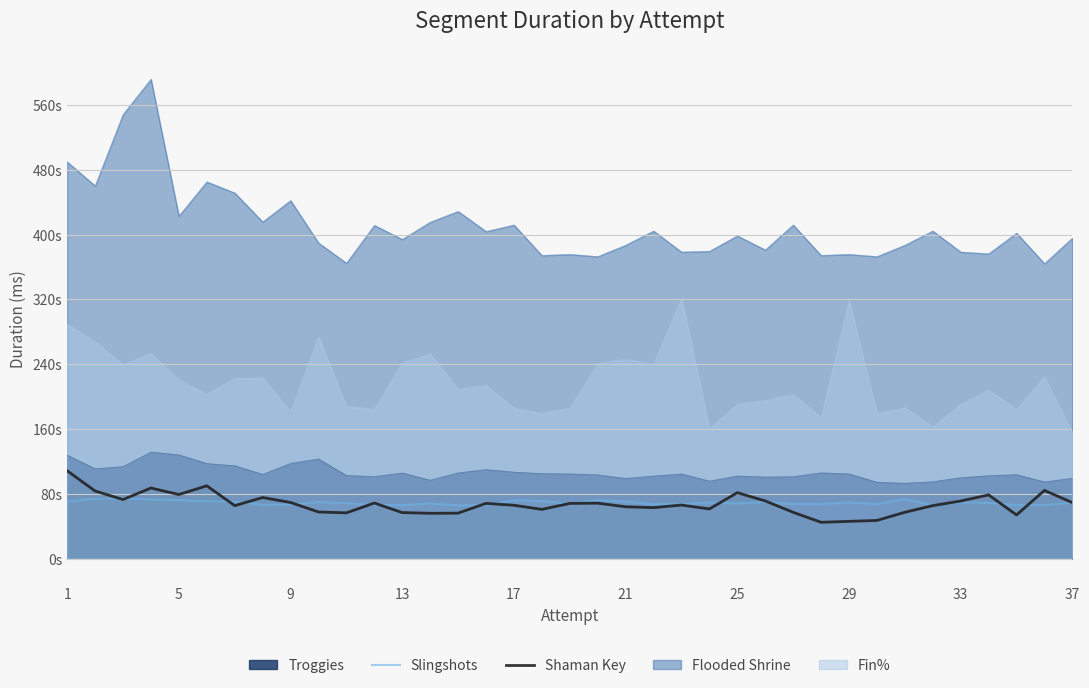

How many interior local valleys does the Slingshots series have?

10